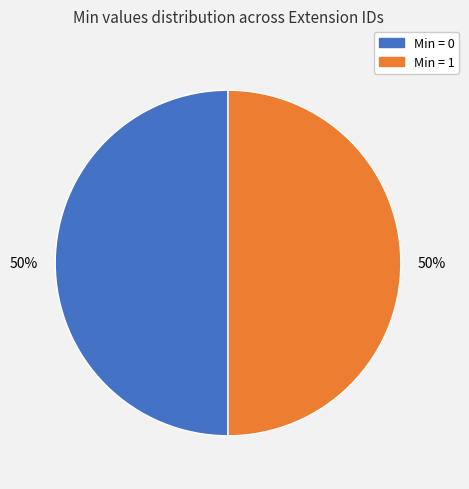

Approximately how many times larger is the value at Min = 1 compared to Min = 0?

1.0